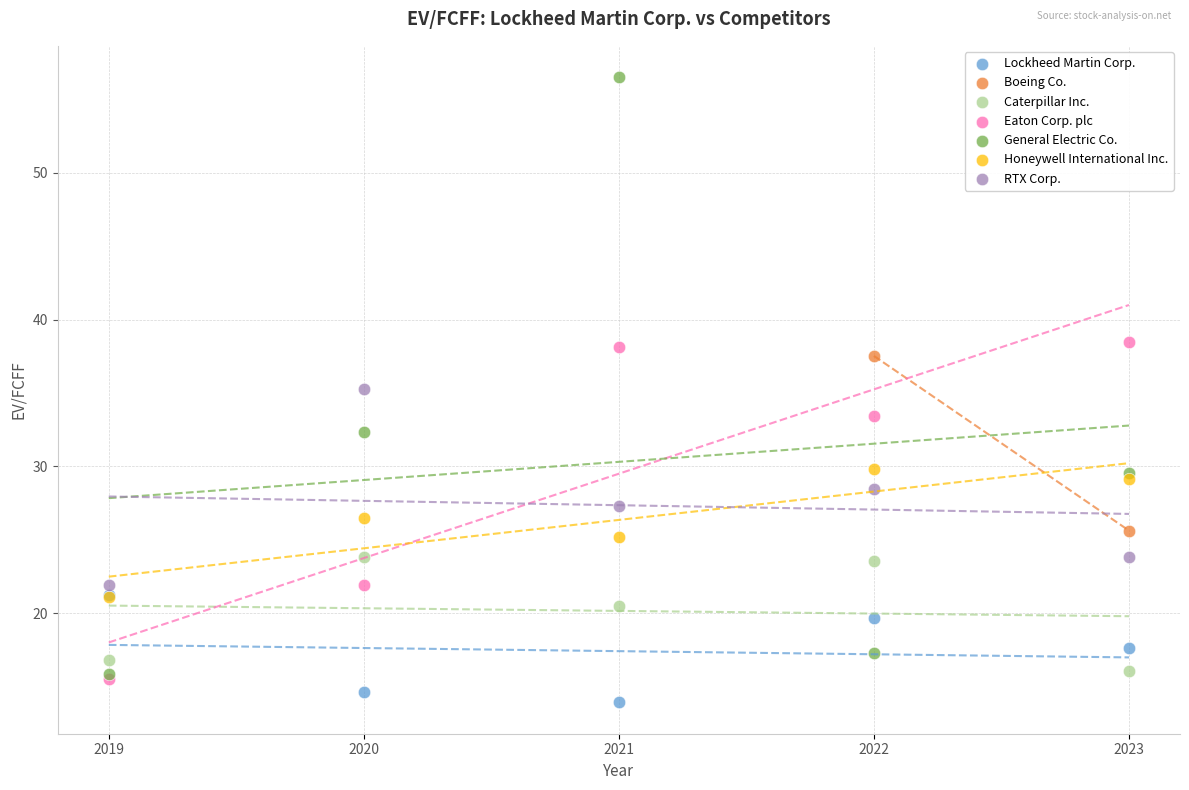

Which series reaches the minimum Y coordinate?

Lockheed Martin Corp.